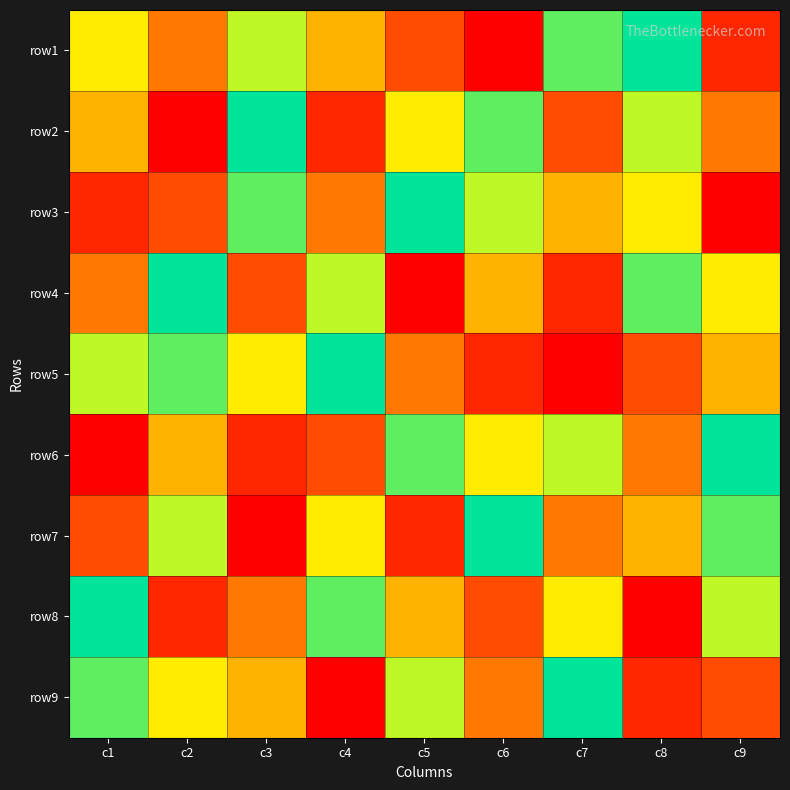

At which category is the sum across all series the highest?

c1